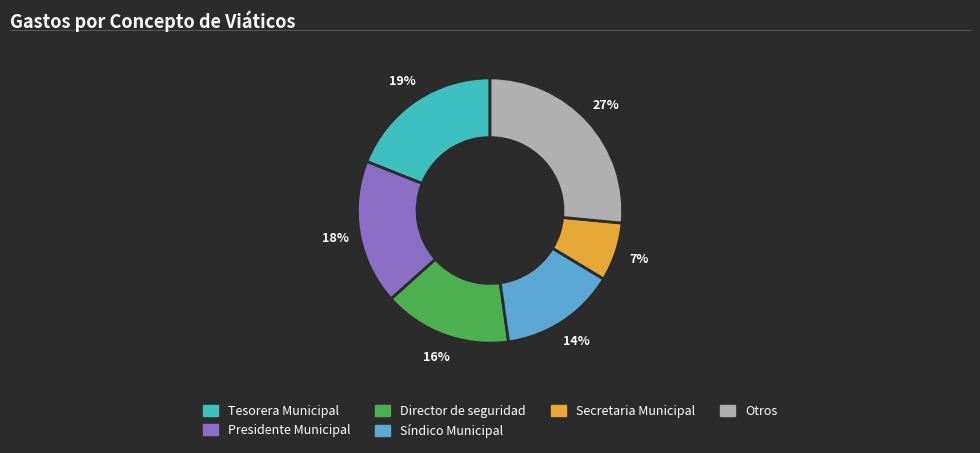

Does any single category account for the majority?

No